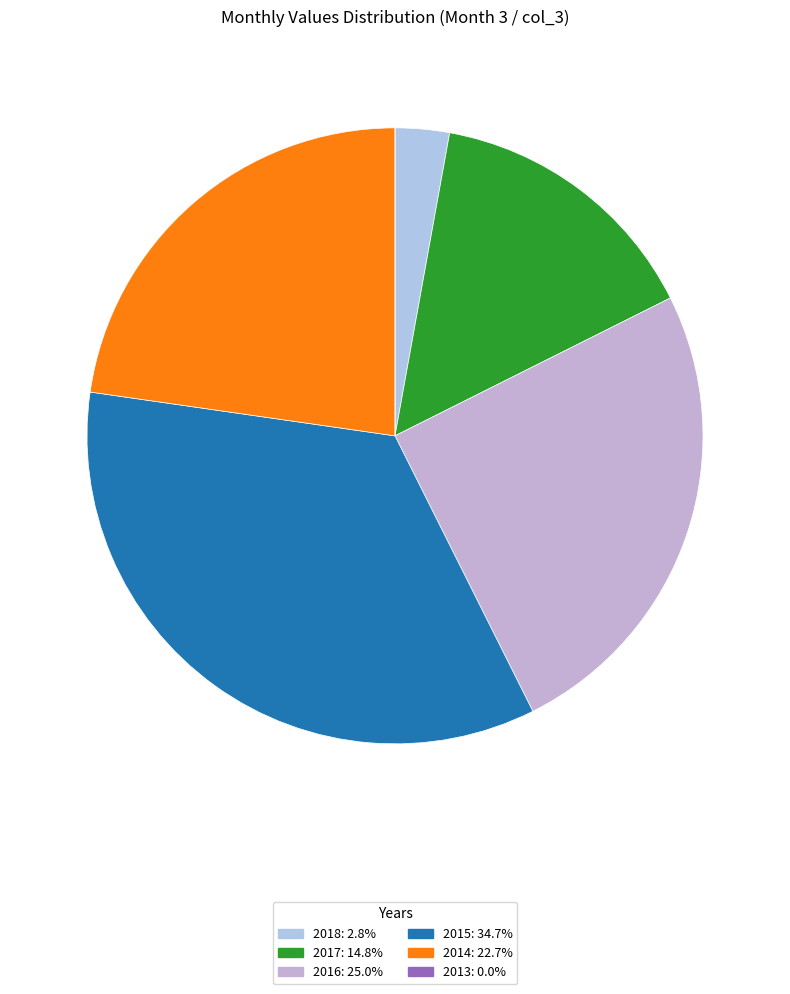

What percentage do 2014 and 2018 together represent?

25.6%